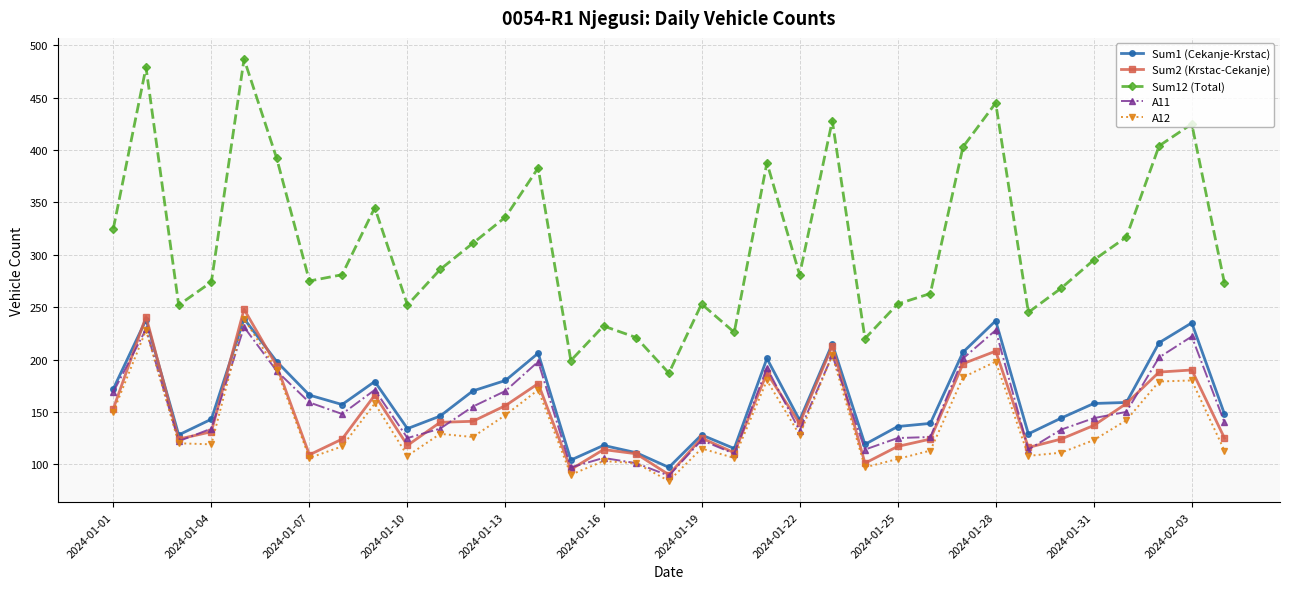

What is the value of the Sum12 (Total) point at the 10th from the left?

252